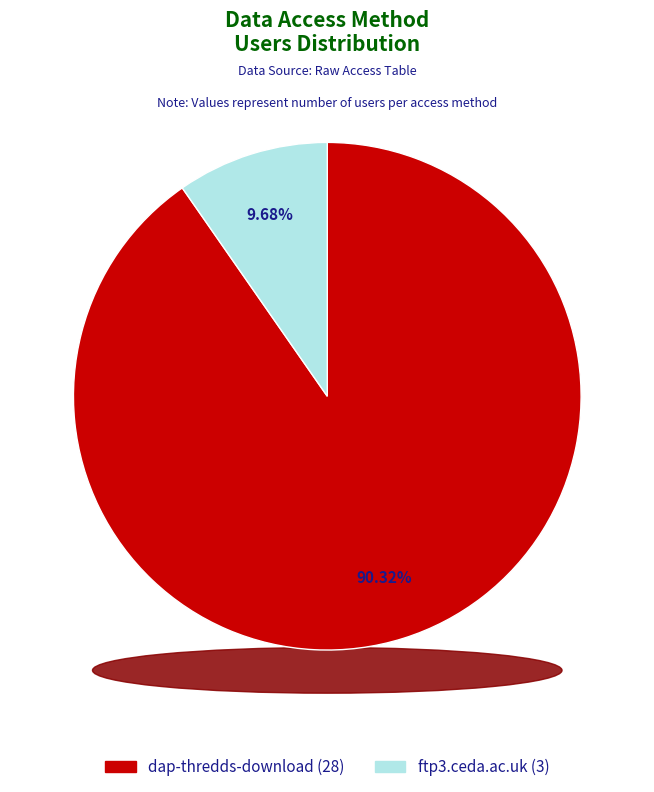

Which category has the smallest portion of the pie?

ftp3.ceda.ac.uk